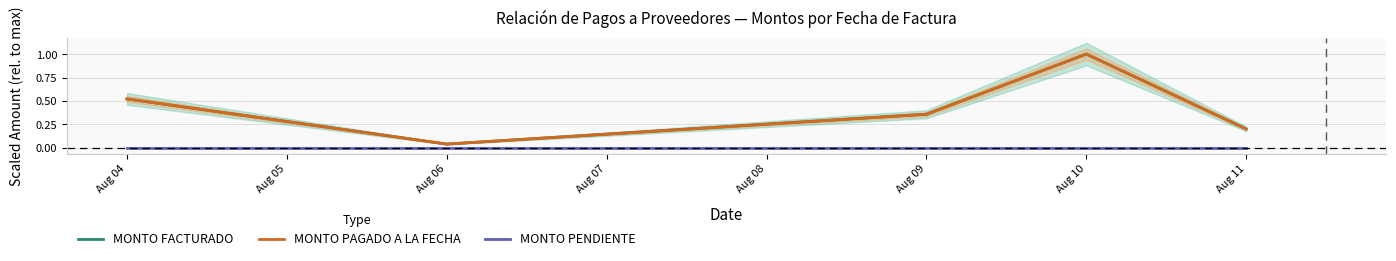

True or false: MONTO FACTURADO and MONTO PENDIENTE cross at least once.

False